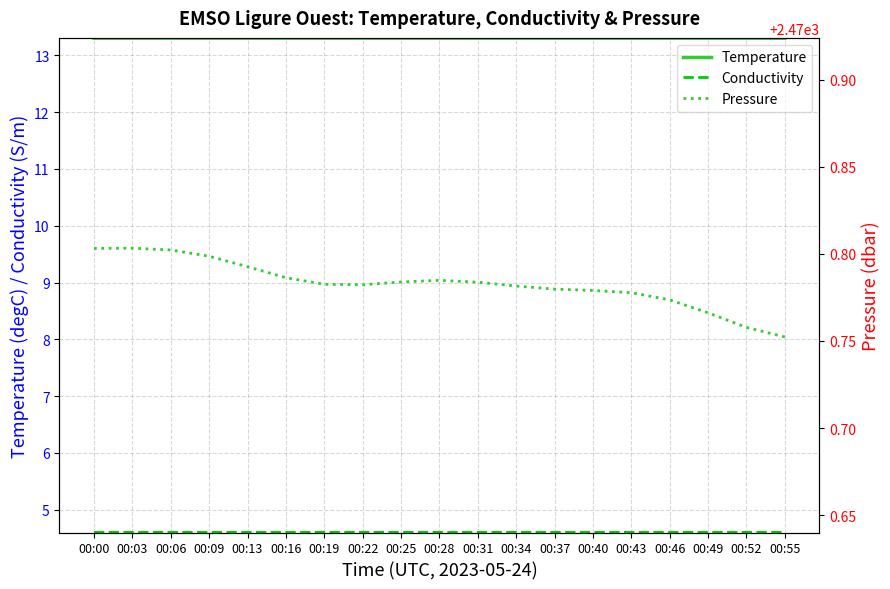

What is the total value across all series at 00:22?

2488.7